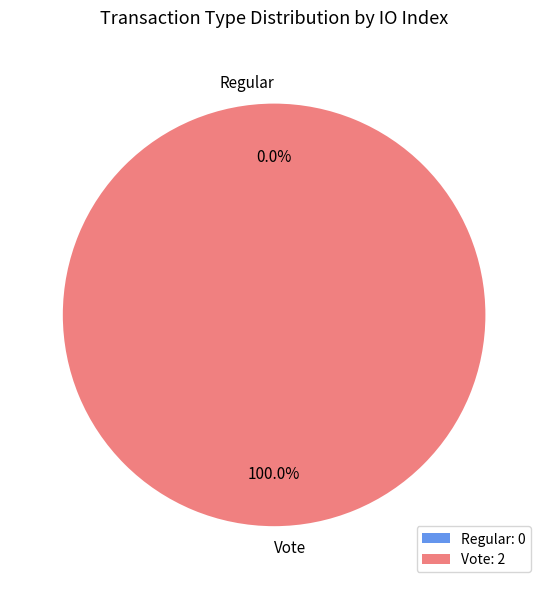

Combined, what portion of the pie is Vote and Regular?

100.0%